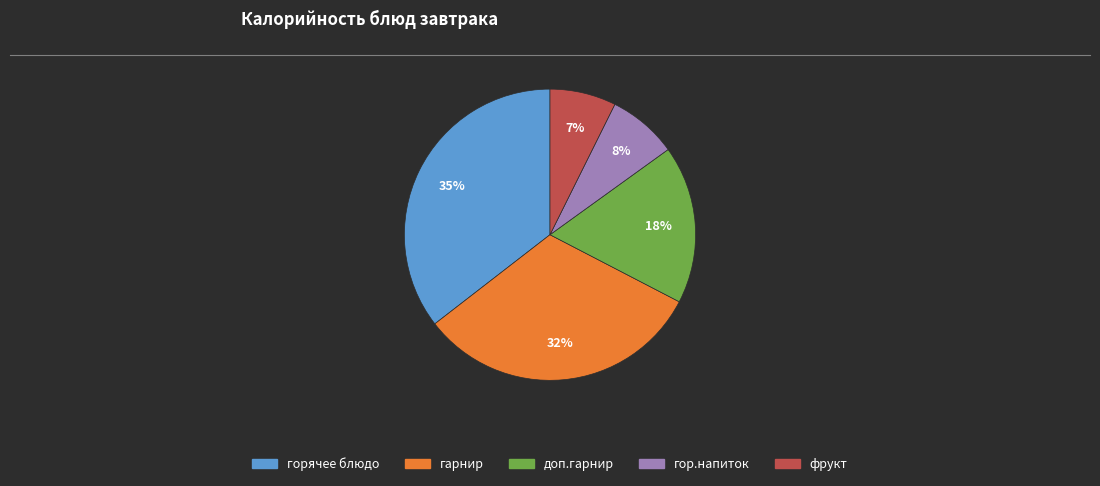

The фрукт slice represents 1% of the pie. True or false?

False